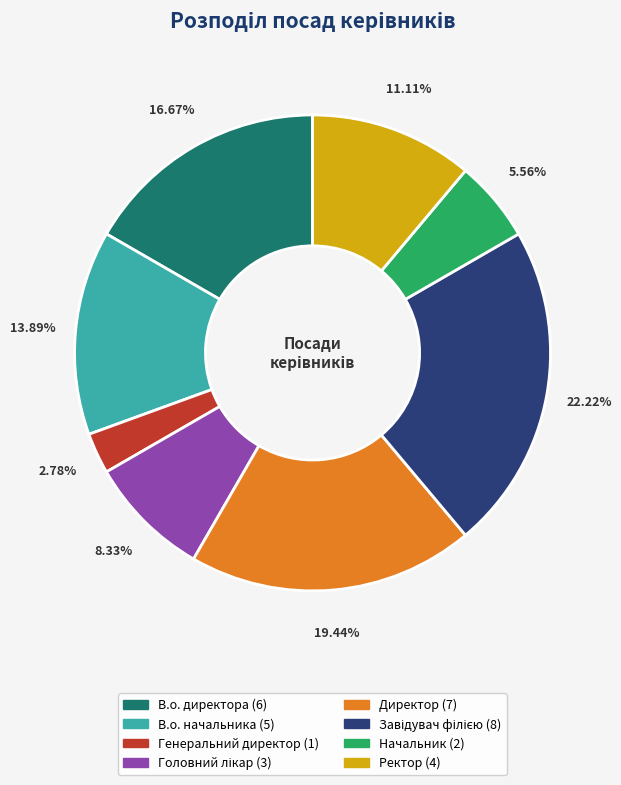

How much of the chart is everything except Директор?

80.6%